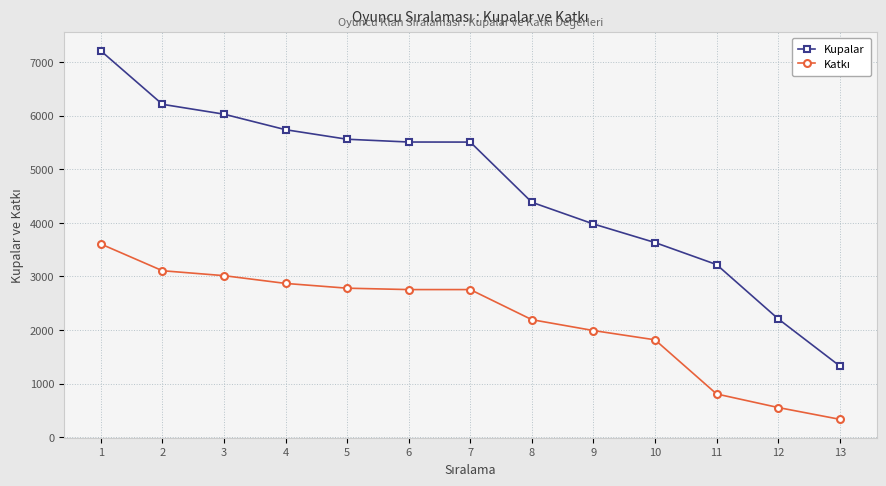

What is the minimum value shown in the chart?

332